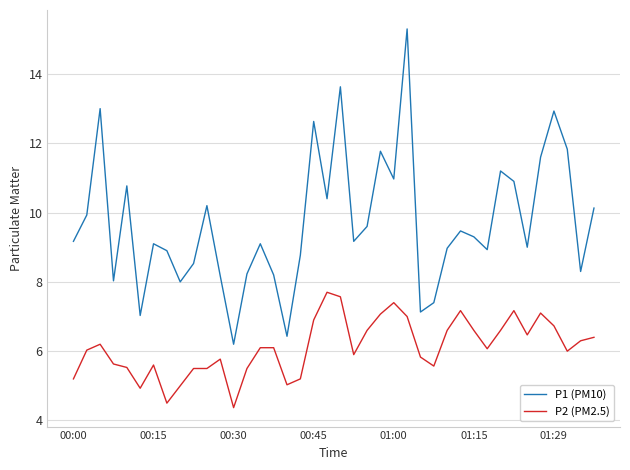

In P1 (PM10), how many points are lower than both neighbors (excluding endpoints)?

12